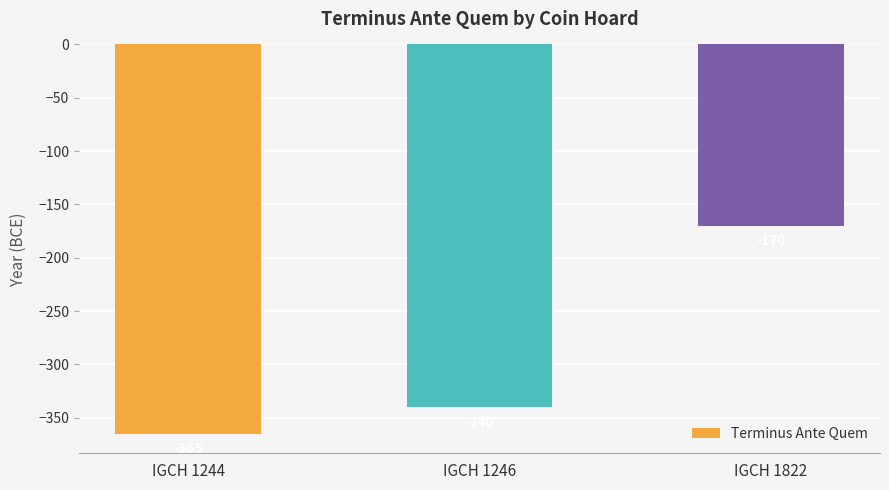

The value at IGCH 1244 is -365. True or false?

True